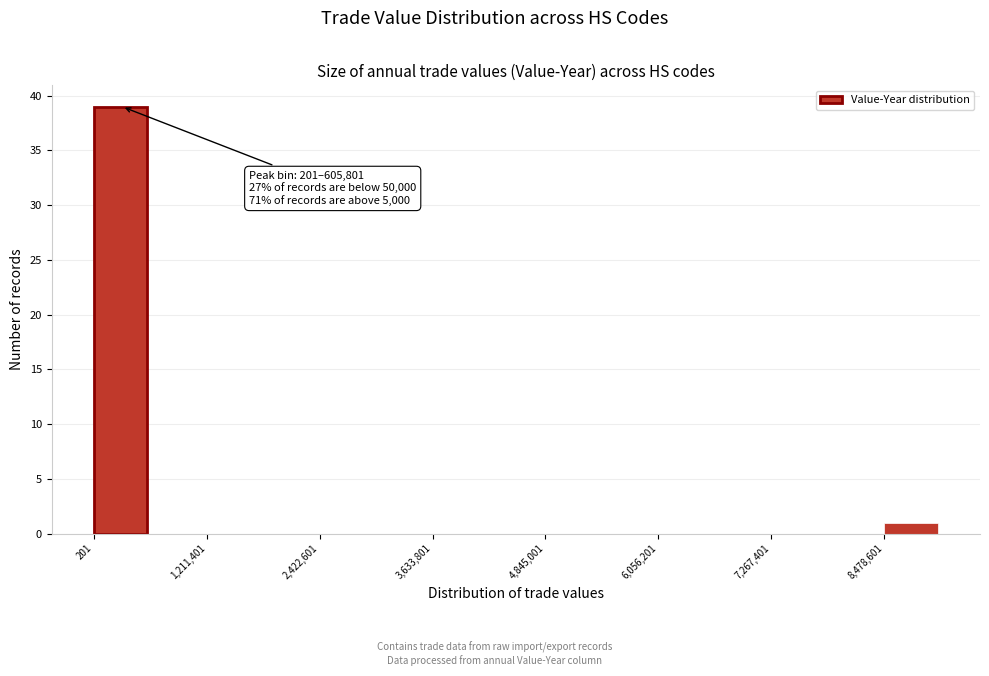

Around what value on the x-axis is the tallest bar? Give the approximate position of its centre, as read against the axis.

200000